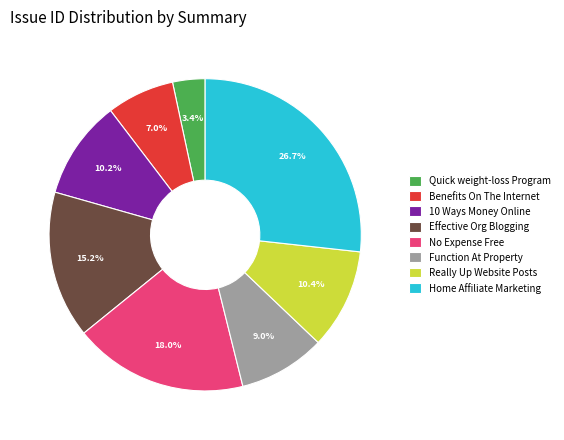

What is the largest slice in the pie chart?

Home Affiliate Marketing